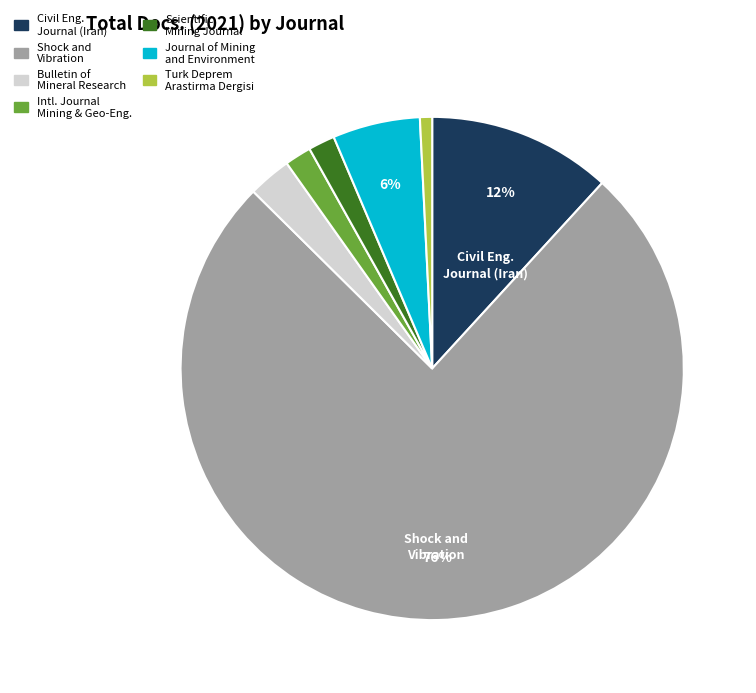

What is the majority slice?

Shock and Vibration